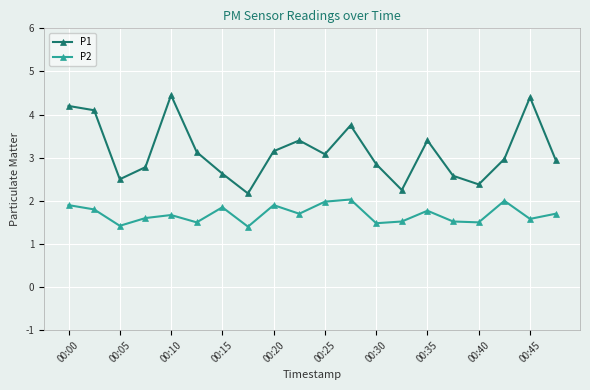

True or false: P1 and P2 intersect in this chart.

False